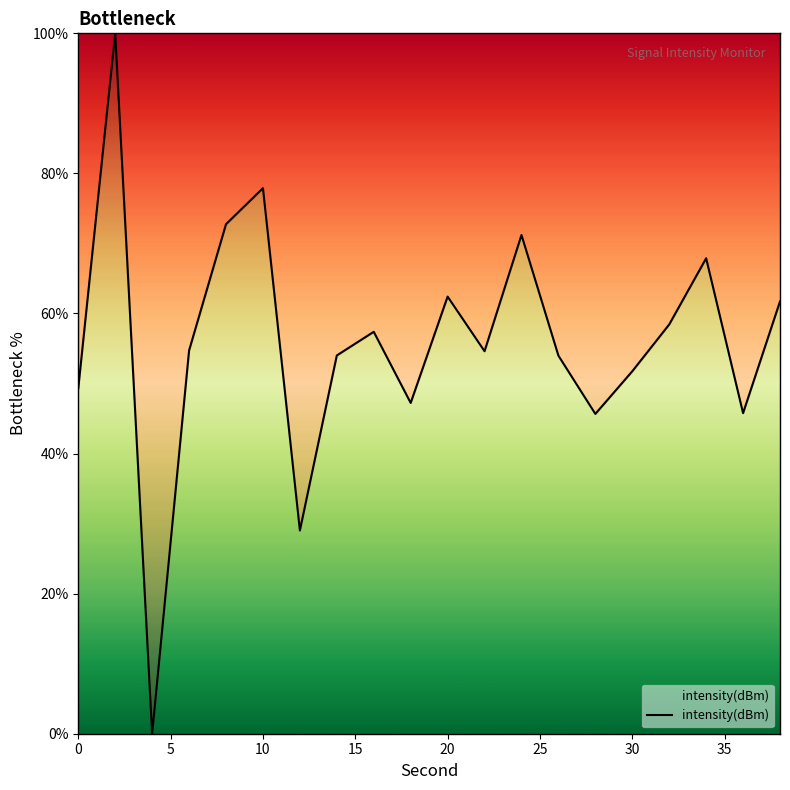

What is the greatest value displayed?

100.0